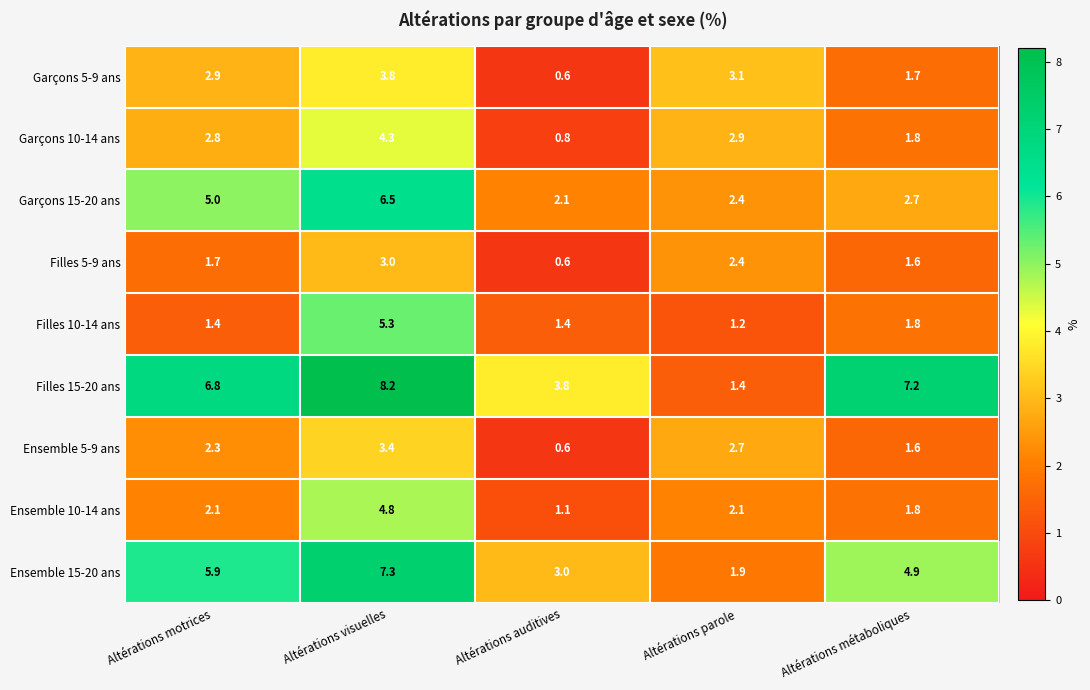

Which label corresponds to the largest value in the chart?

Altérations visuelles